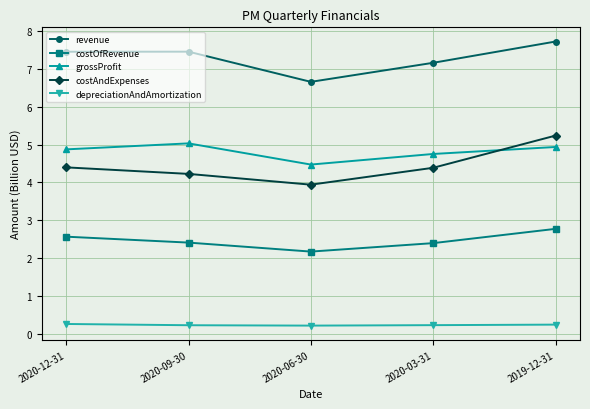

Between 2020-09-30 and 2020-03-31, which series saw the biggest shift?

revenue